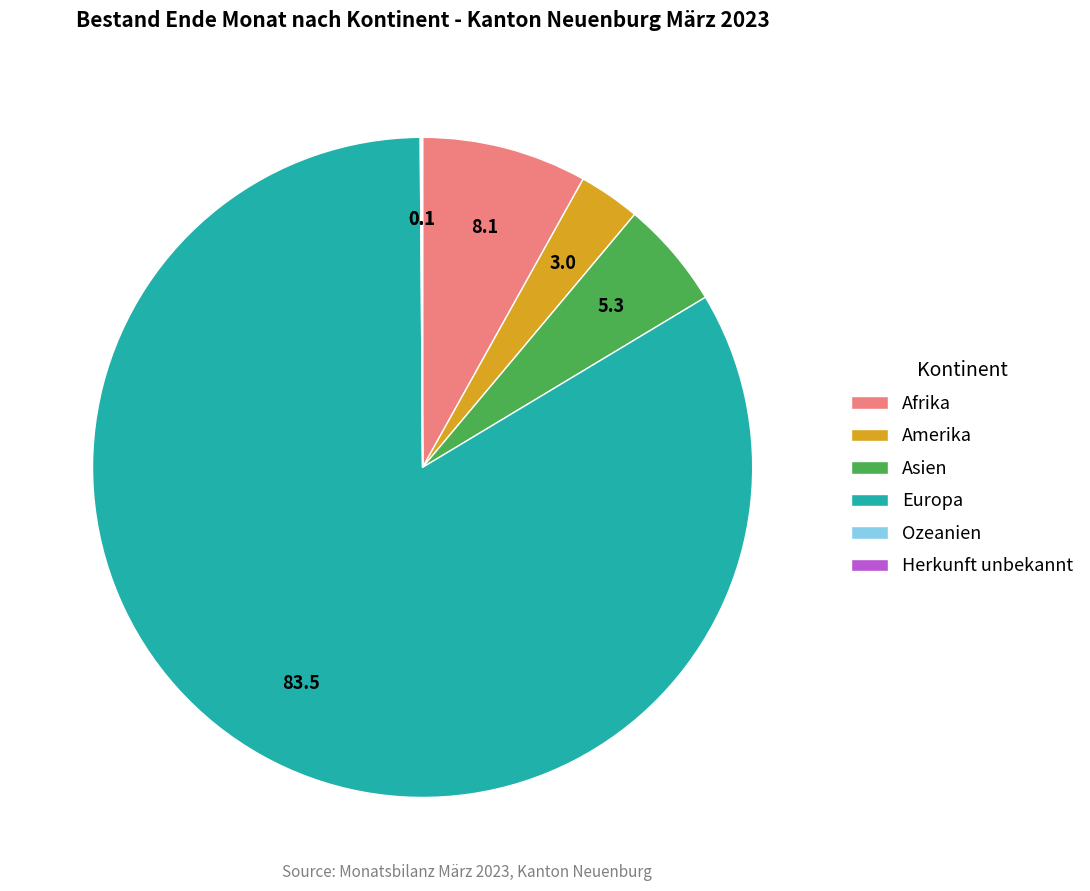

Between Asien and Europa, which is larger?

Europa